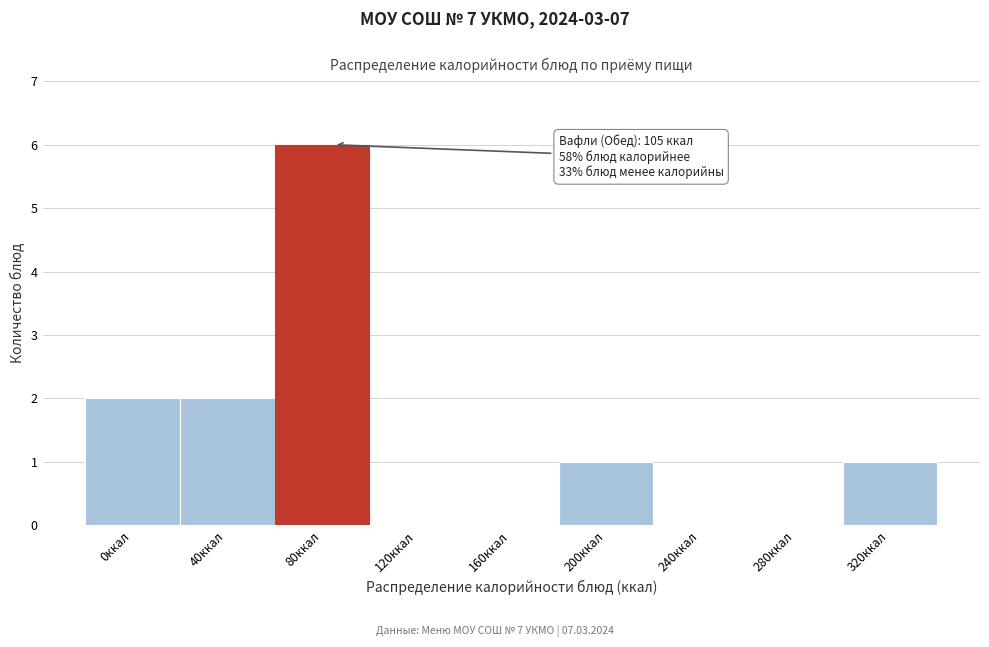

Reading right to left, what are all the values shown in this chart?

320ккал=1	280ккал=0	240ккал=0	200ккал=1	160ккал=0	120ккал=0	80ккал=6	40ккал=2	0ккал=2